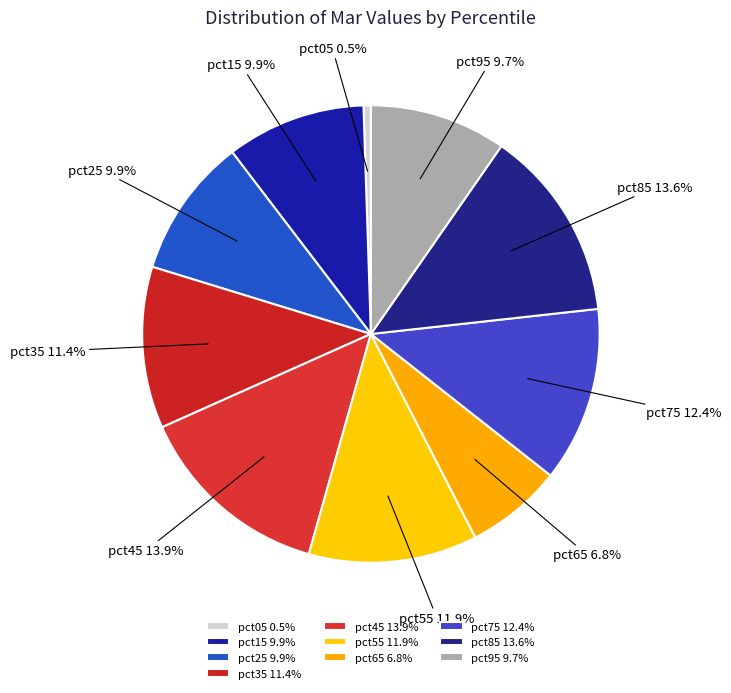

To the nearest percent, what is the average slice percentage?

10%